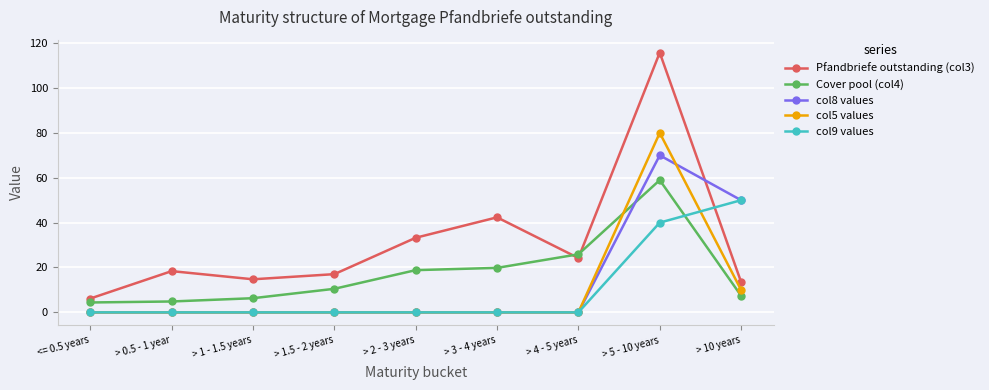

What is the total value across all series at > 1 - 1.5 years?

21.0